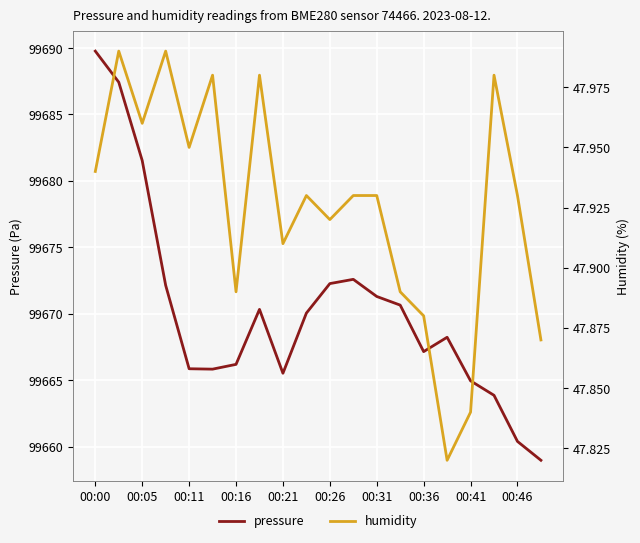

What is the minimum value shown in the chart?

47.8